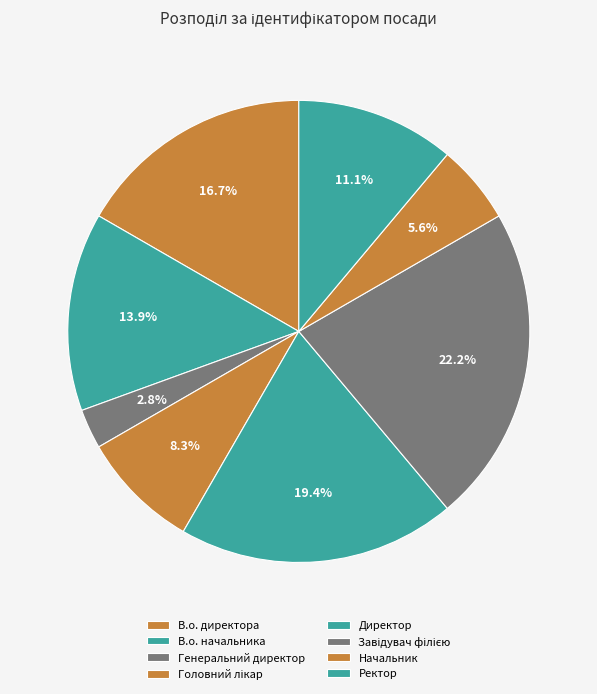

Count the number of slices in the pie.

8